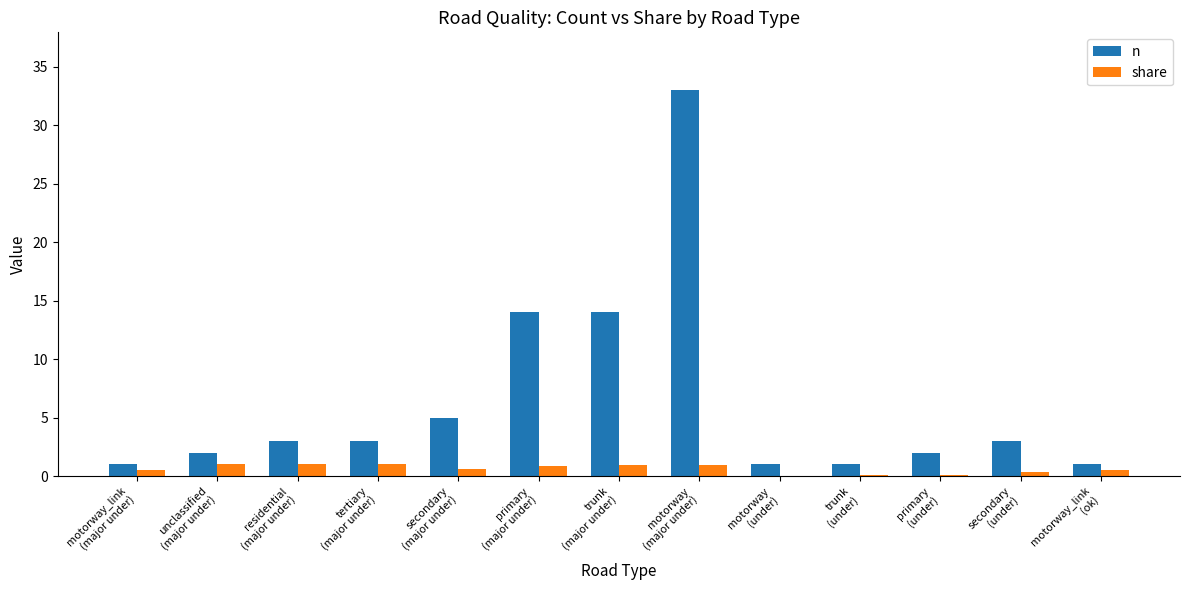

Are the bars horizontal?

No